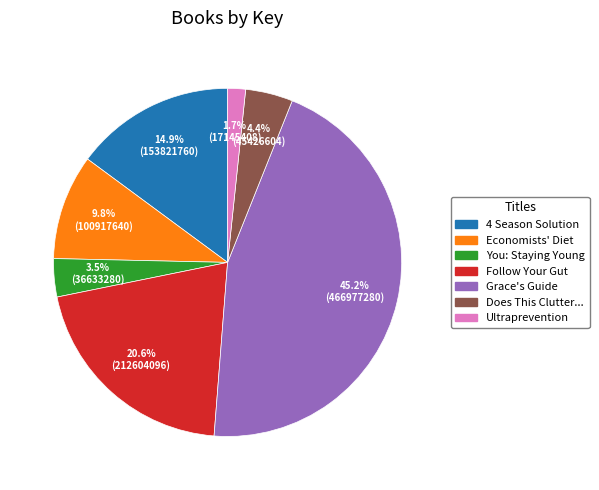

Is there a majority slice in this chart?

No